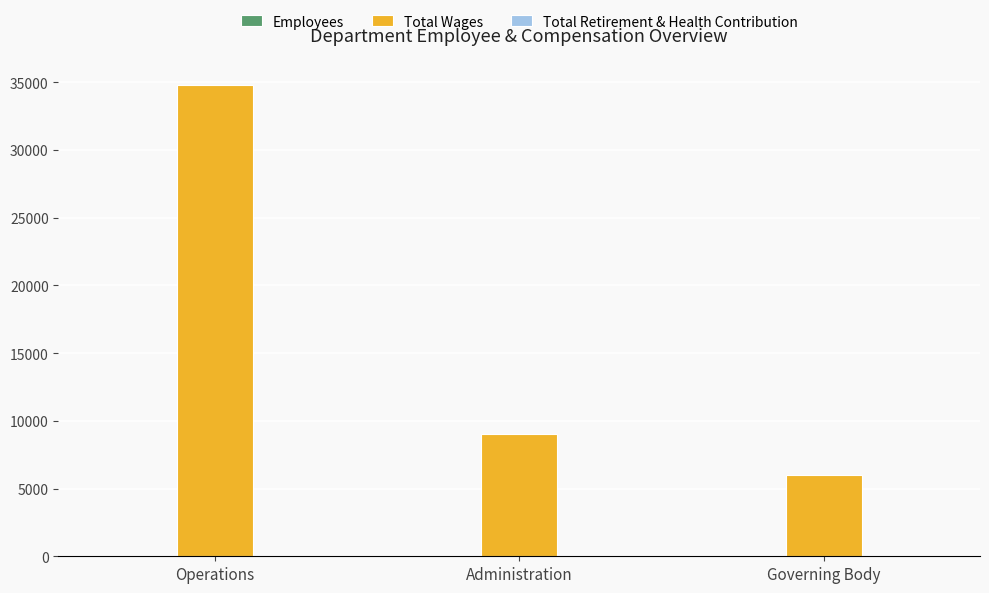

What is the sum of all Total Wages values?

49800